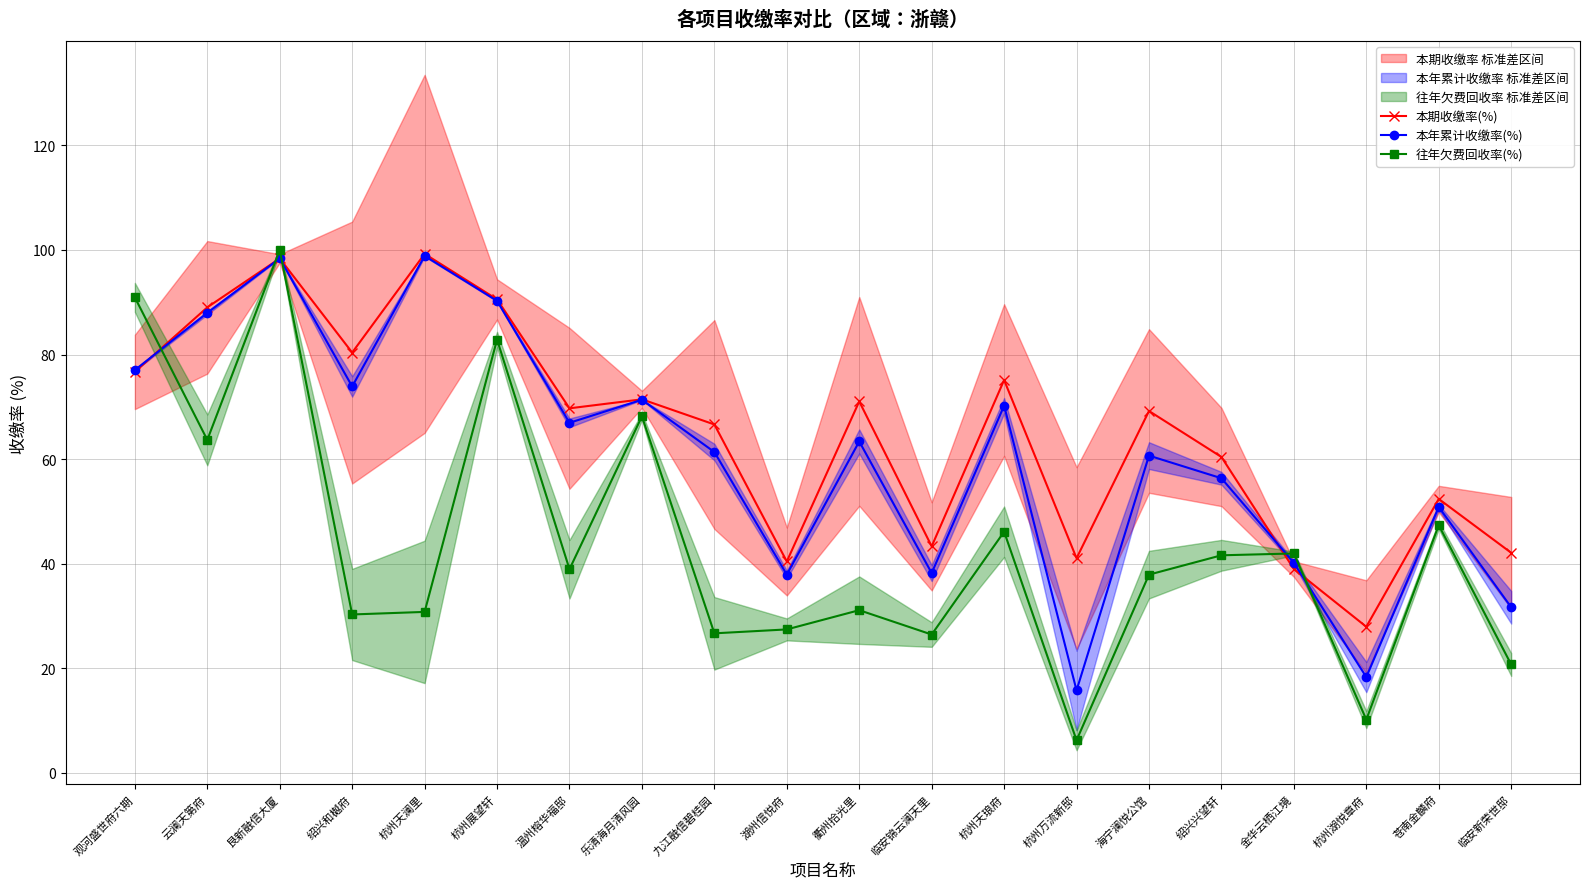

True or false: 本年累计收缴率(%) has more than 0 points higher than both neighbors.

True